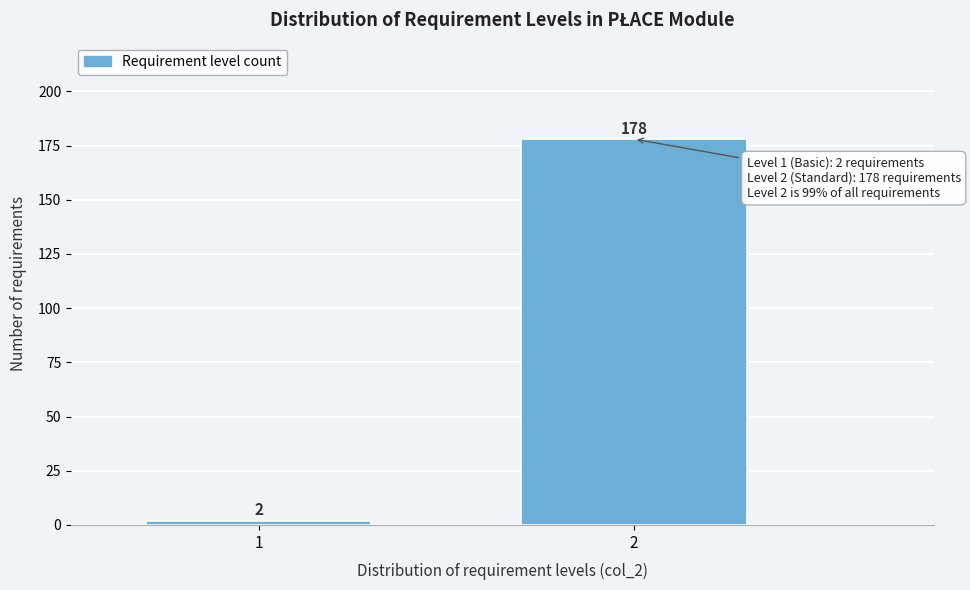

Reading right to left, transcribe all the data shown in this chart.

2=178	1=2